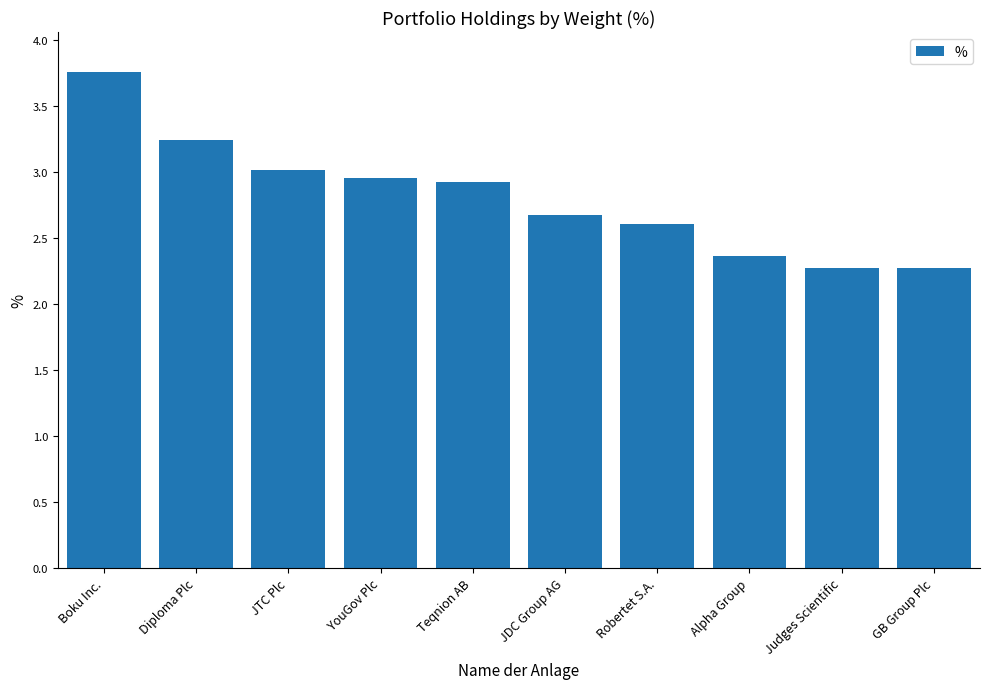

What is the difference between the maximum and second lowest values?

1.5